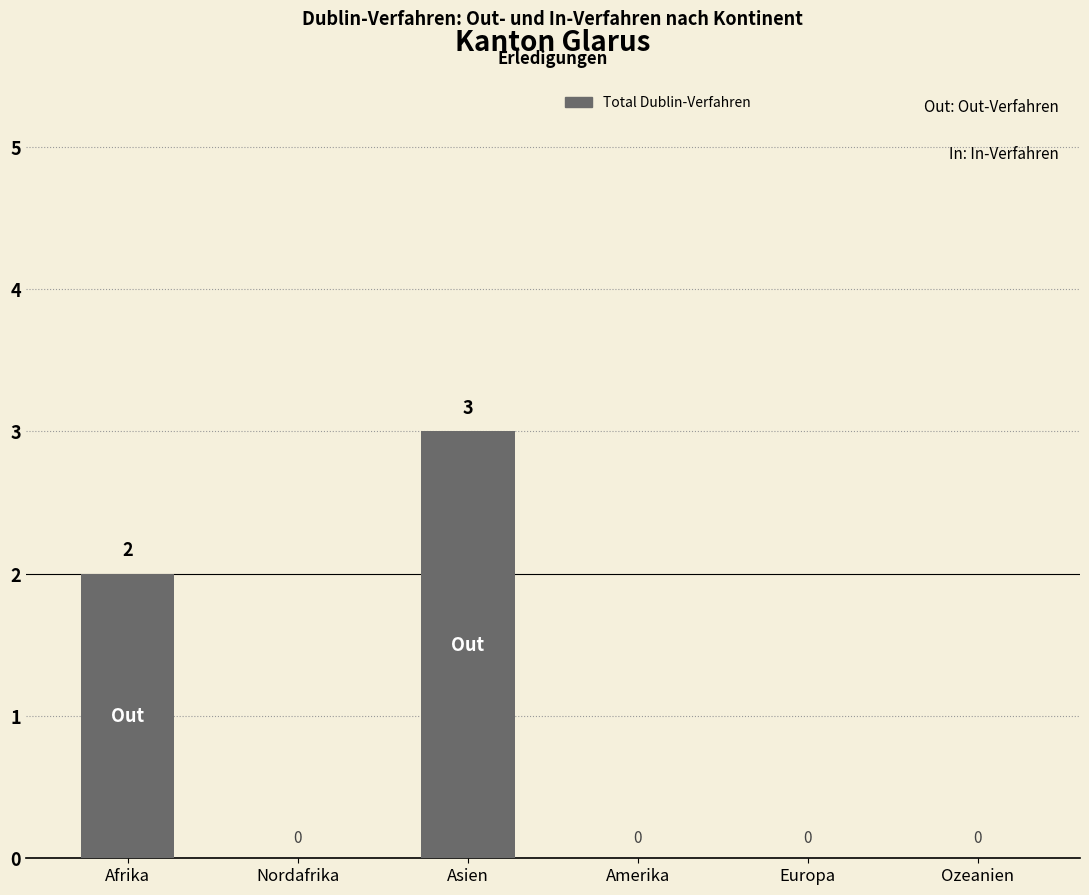

Which category has the highest value across all series?

Asien